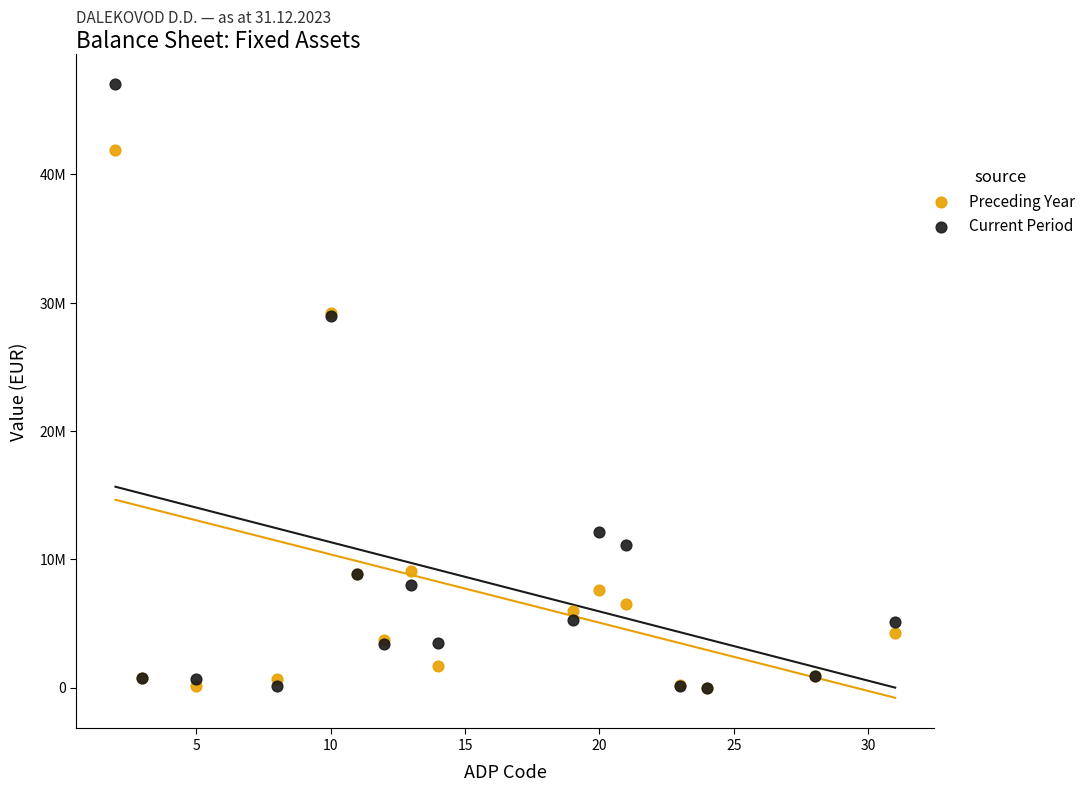

What are all the series names shown in the legend?

Preceding Year, Current Period